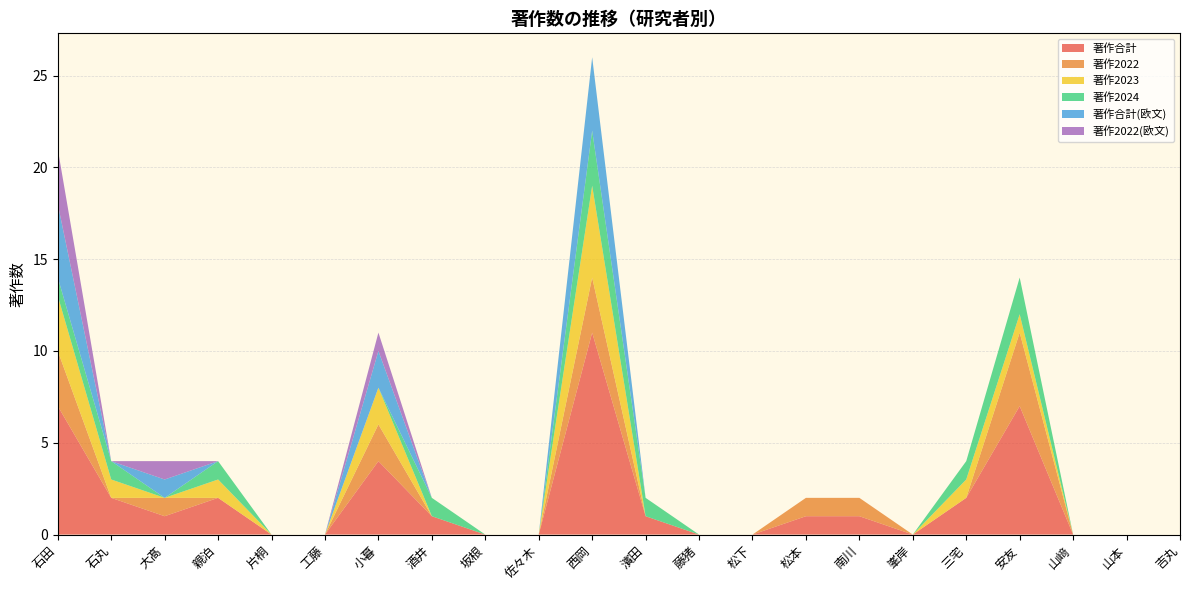

Reading left to right, extract all data points from this chart.

著作合計: 7	2	1	2	0	0	4	1	0	0	11	1	0	0	1	1	0	2	7	0	0	0
著作2022: 3	0	1	0	0	0	2	0	0	0	3	0	0	0	1	1	0	0	4	0	0	0
著作2023: 3	1	0	1	0	0	2	0	0	0	5	0	0	0	0	0	0	1	1	0	0	0
著作2024: 1	1	0	1	0	0	0	1	0	0	3	1	0	0	0	0	0	1	2	0	0	0
著作合計(欧文): 4	0	1	0	0	0	2	0	0	0	4	0	0	0	0	0	0	0	0	0	0	0
著作2022(欧文): 3	0	1	0	0	0	1	0	0	0	0	0	0	0	0	0	0	0	0	0	0	0